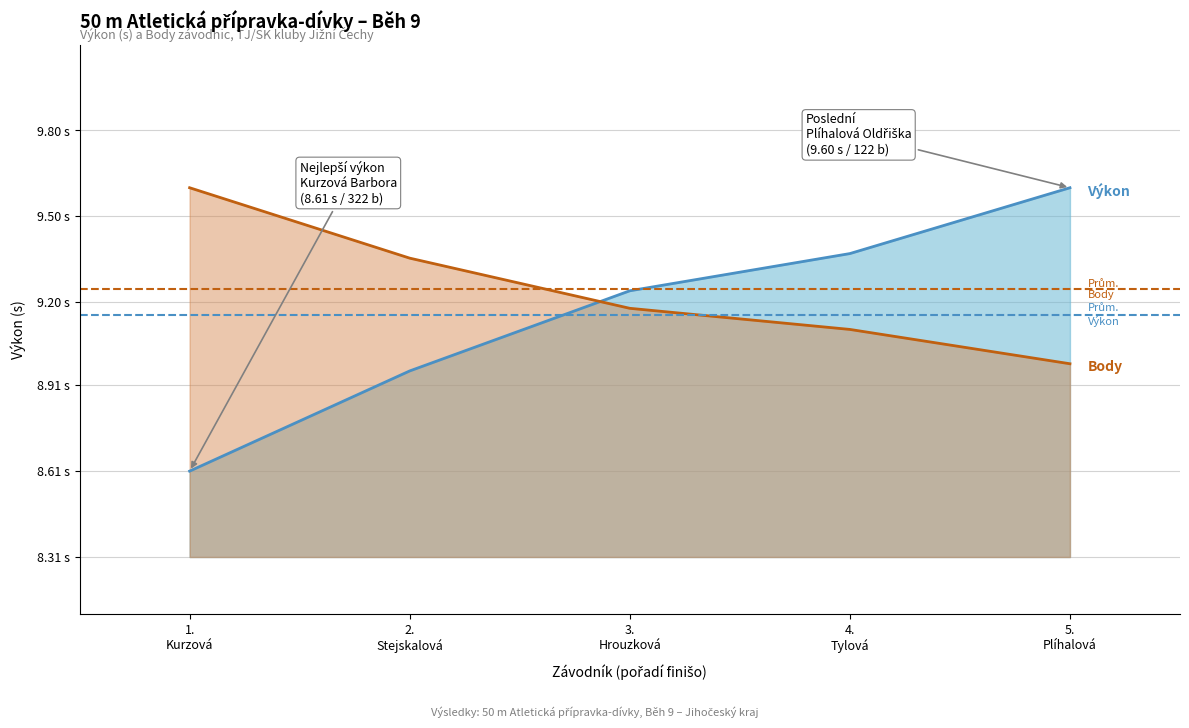

What is the label of the 1st point from the left?

1.
Kurzová